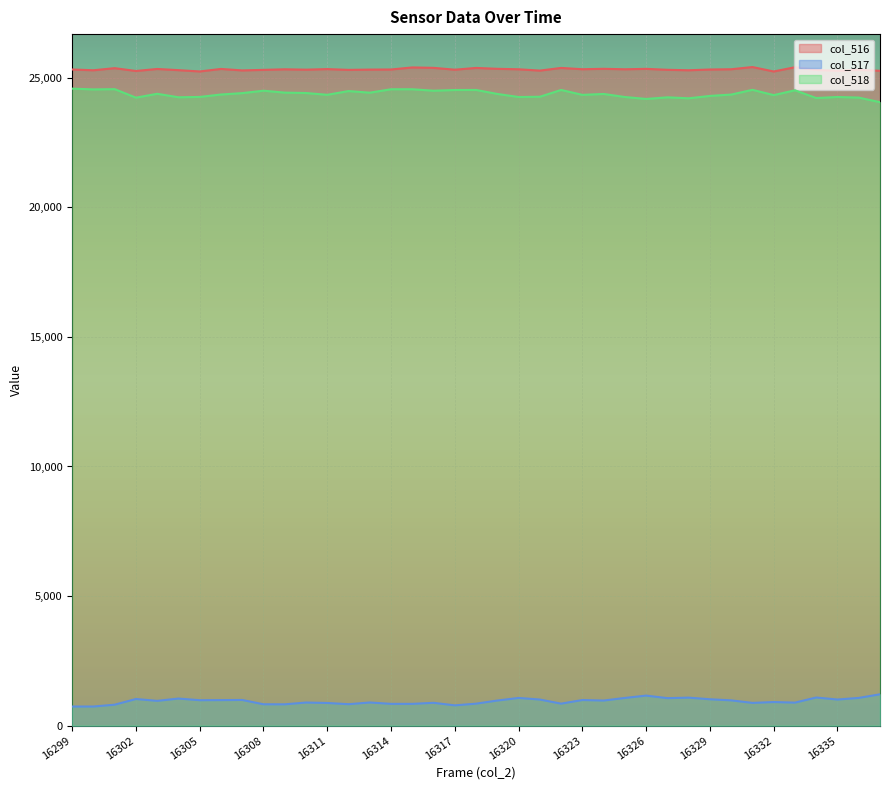

Rank the categories by col_517 value from lowest to highest.

16299, 16300, 16317, 16301, 16309, 16308, 16312, 16314, 16315, 16318, 16322, 16311, 16331, 16316, 16333, 16310, 16313, 16332, 16303, 16319, 16324, 16330, 16305, 16306, 16323, 16307, 16321, 16335, 16329, 16302, 16304, 16327, 16320, 16325, 16336, 16328, 16334, 16326, 16337